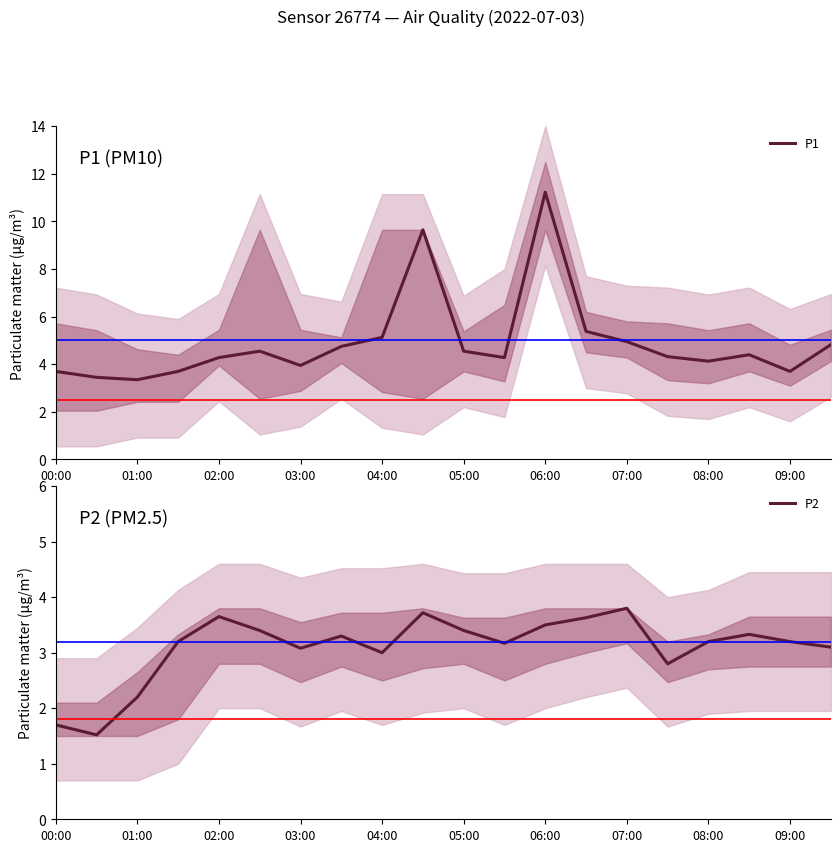

In P2, how many points are lower than both neighbors (excluding endpoints)?

5